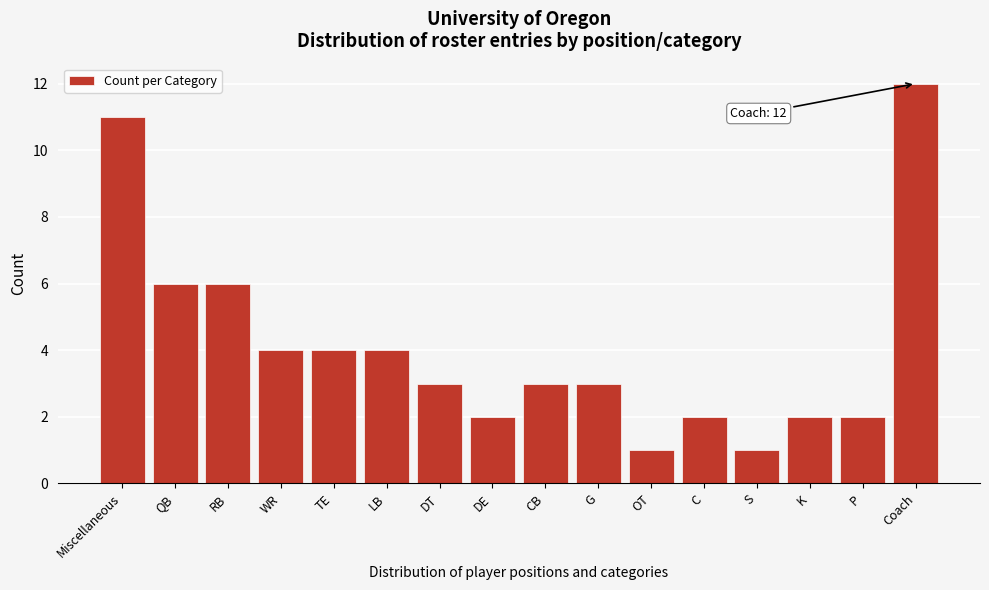

Reading left to right, extract all data points from this chart.

11	6	6	4	4	4	3	2	3	3	1	2	1	2	2	12